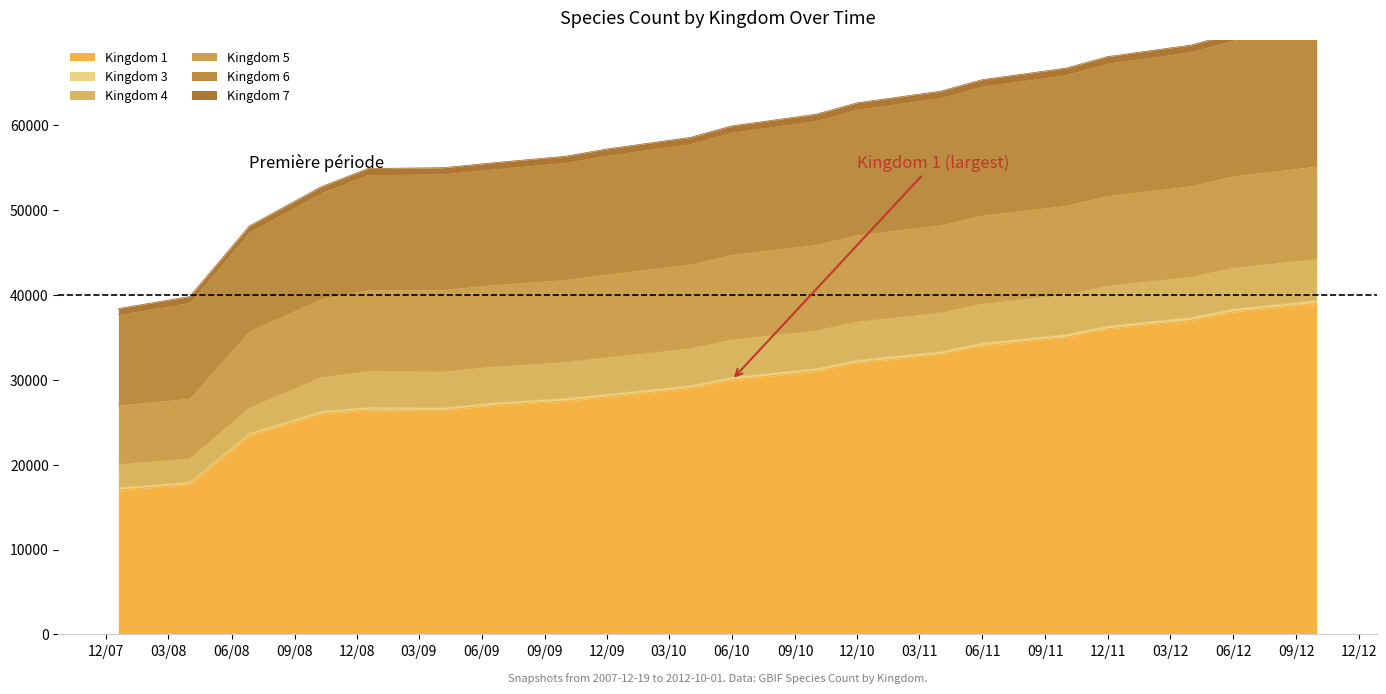

How many values in the Kingdom 5 series are below 10000?

10